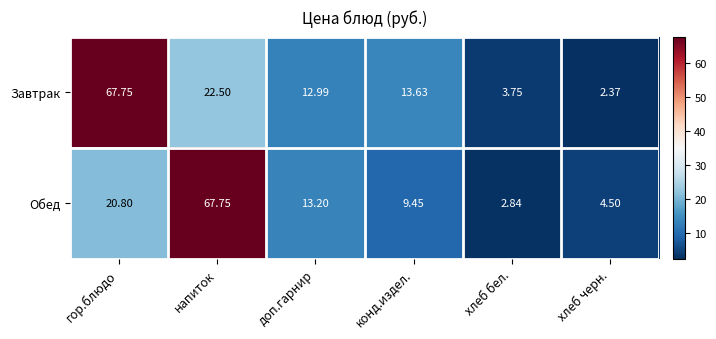

At which category does the chart reach its minimum across all series?

хлеб черн.